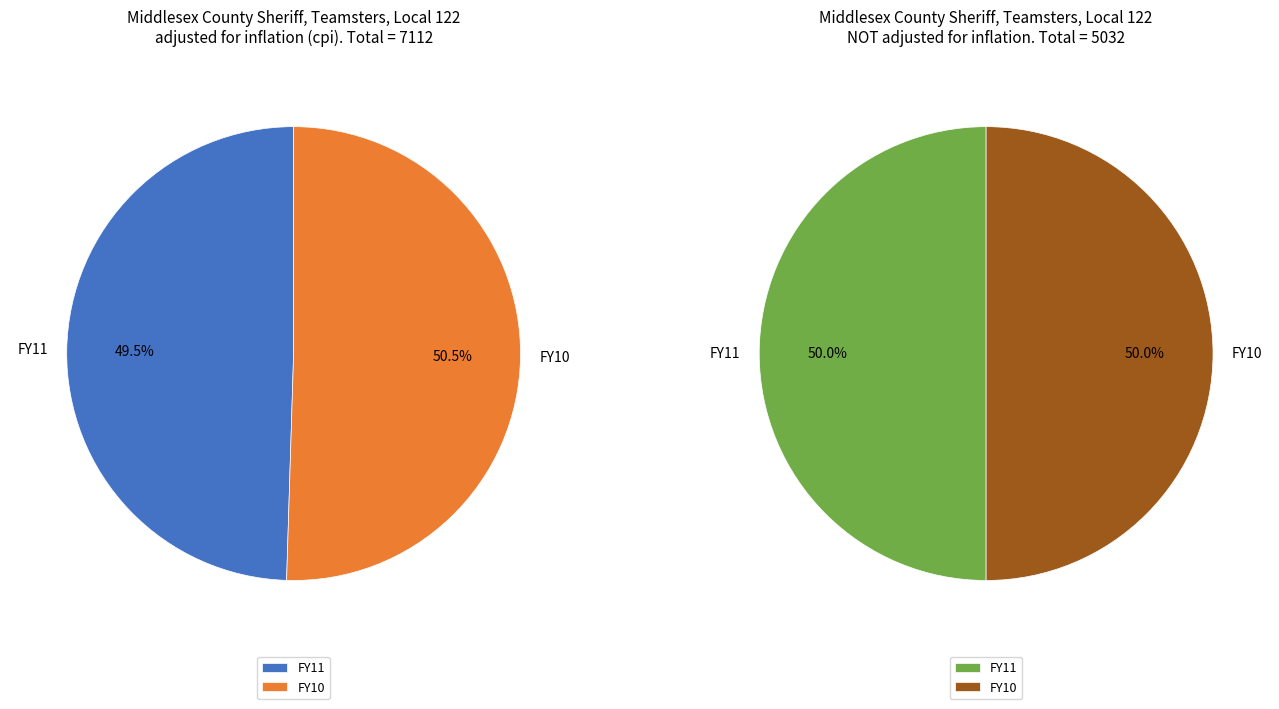

Is there a majority slice in this chart?

Yes